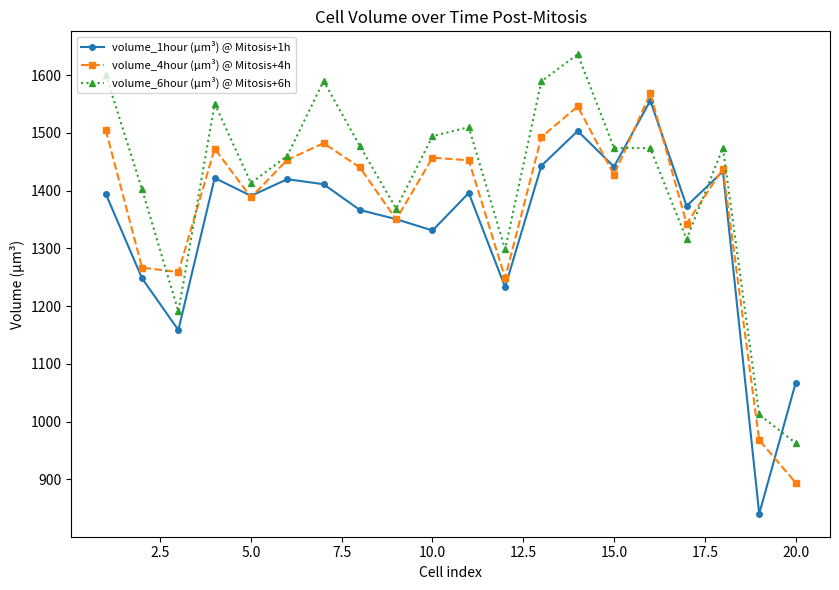

Does the chart have visible grid lines?

No